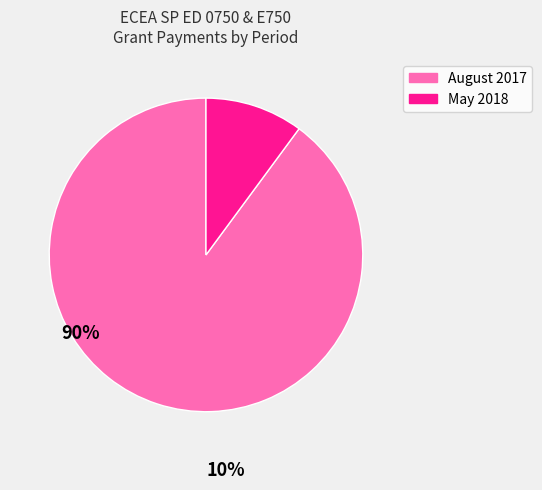

Is there a majority slice in this chart?

Yes